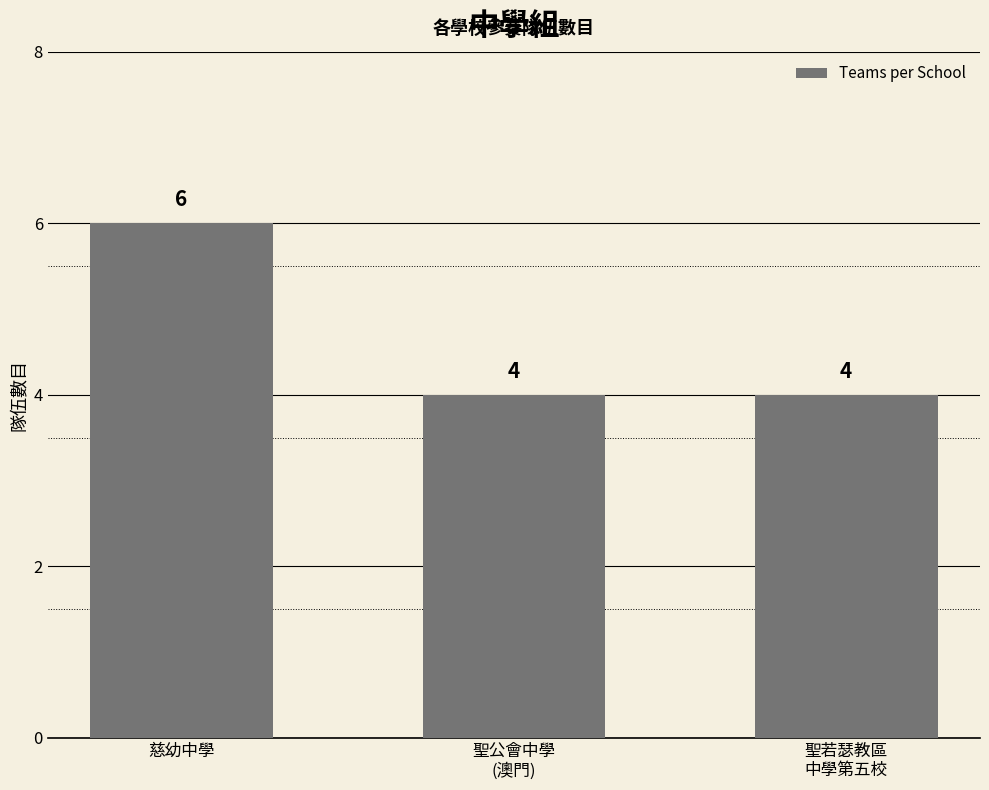

What is the greatest value displayed?

6